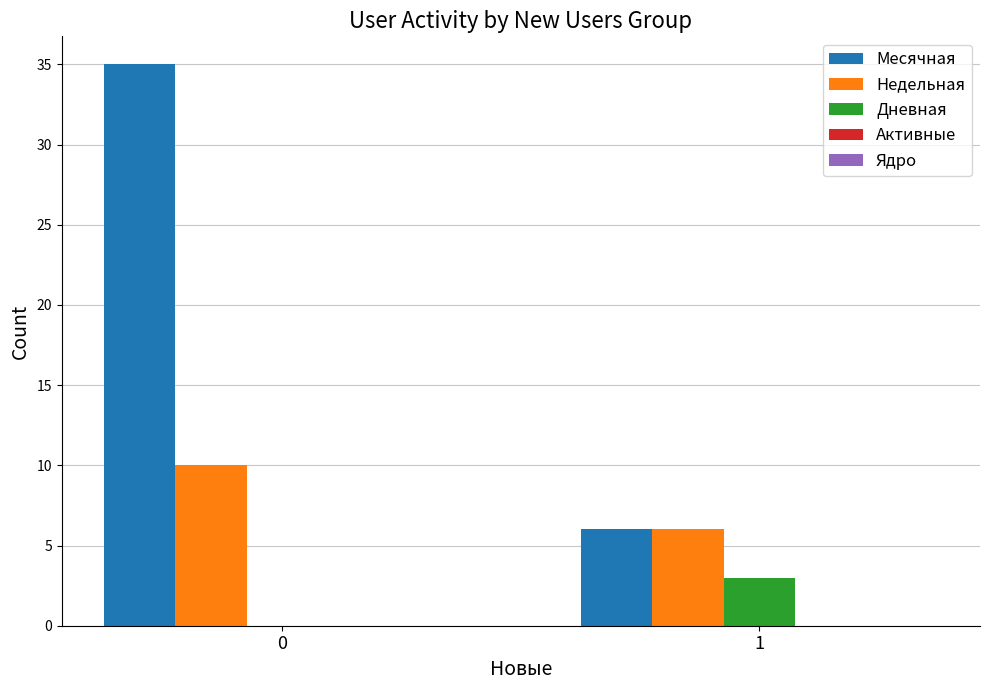

How many data points does each series have?

2